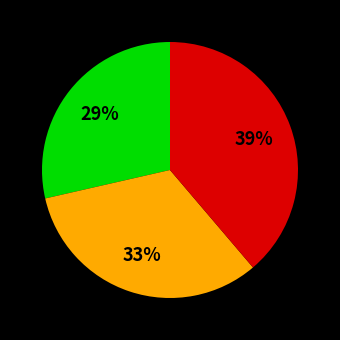

Is there any slice that represents more than half of the pie?

No